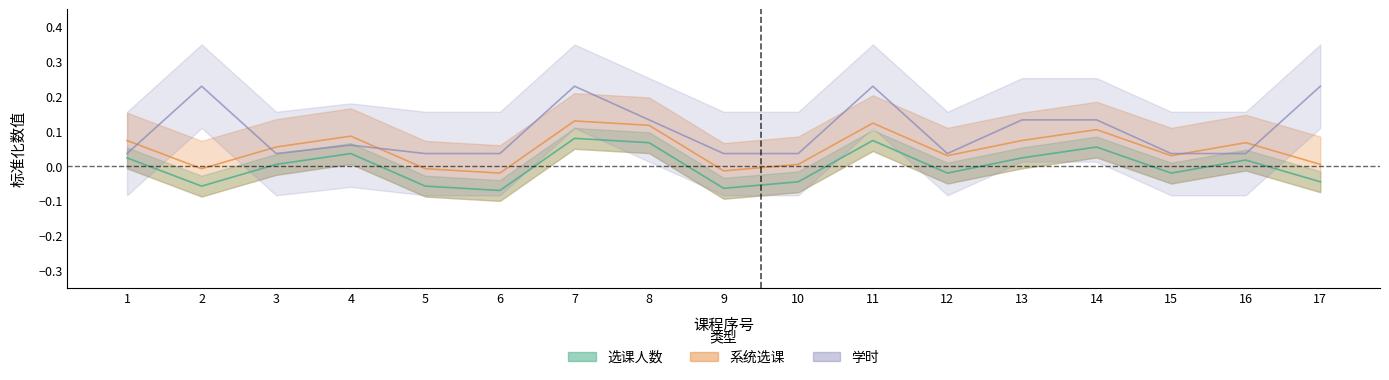

How many positive values does the 选课人数 series have?

9